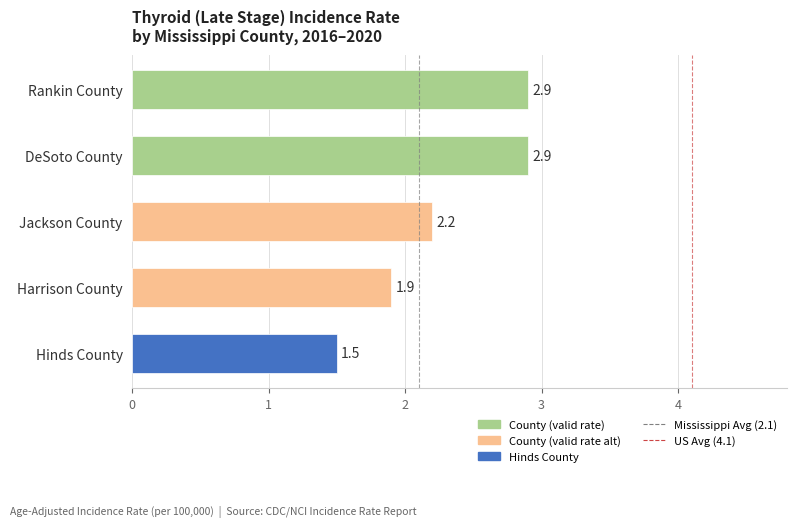

What is the greatest value displayed?

2.9